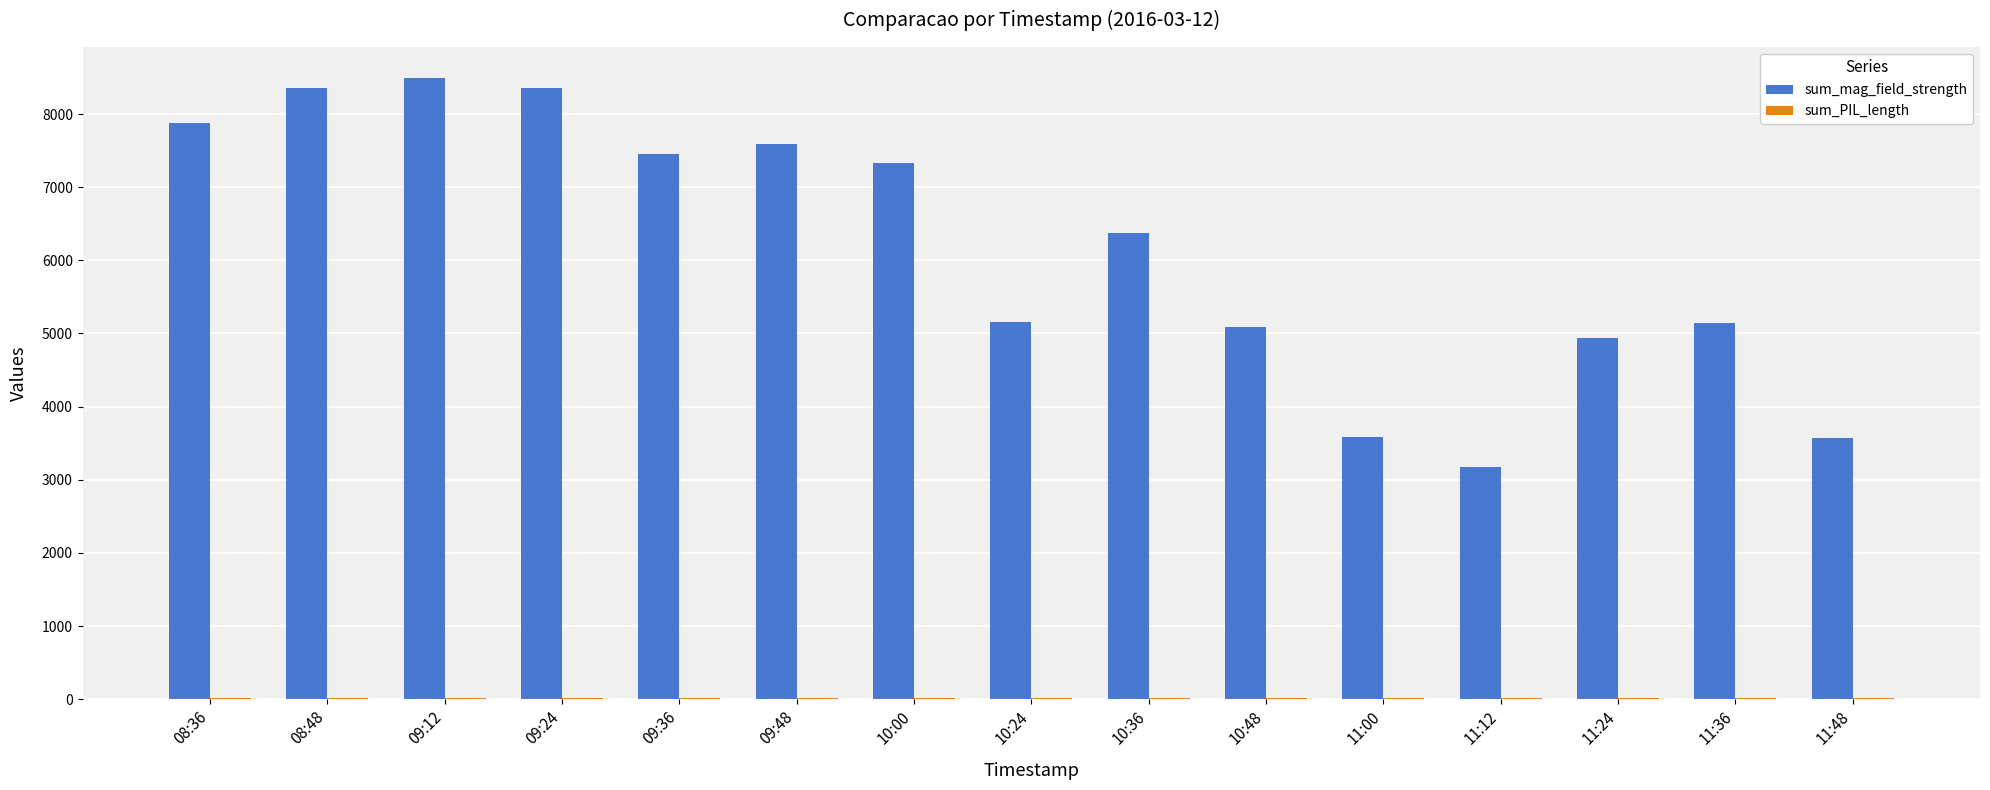

Between 09:36 and 10:48, which series saw the biggest shift?

sum_mag_field_strength